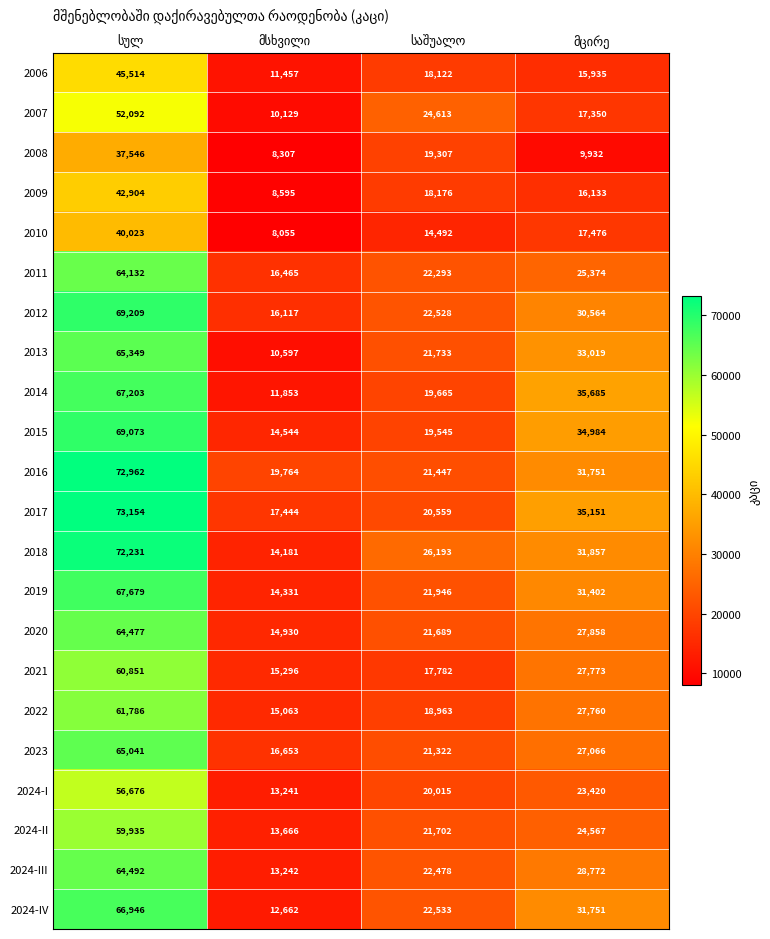

What is the smallest value displayed?

8055